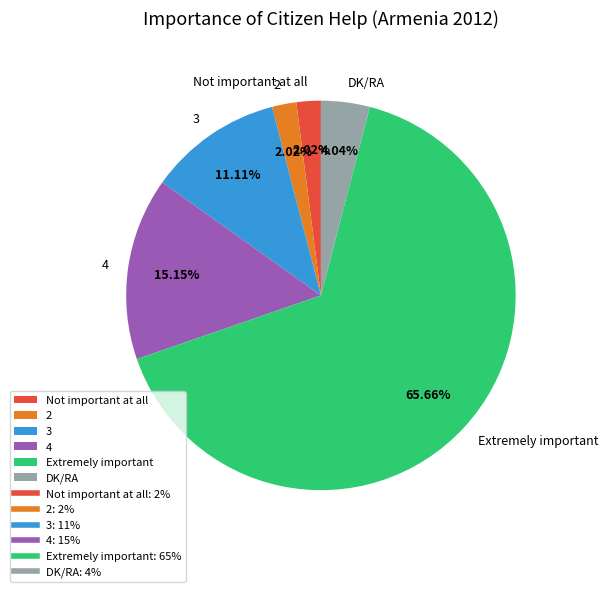

Is the sum of Not important at all and 2 greater than half?

No